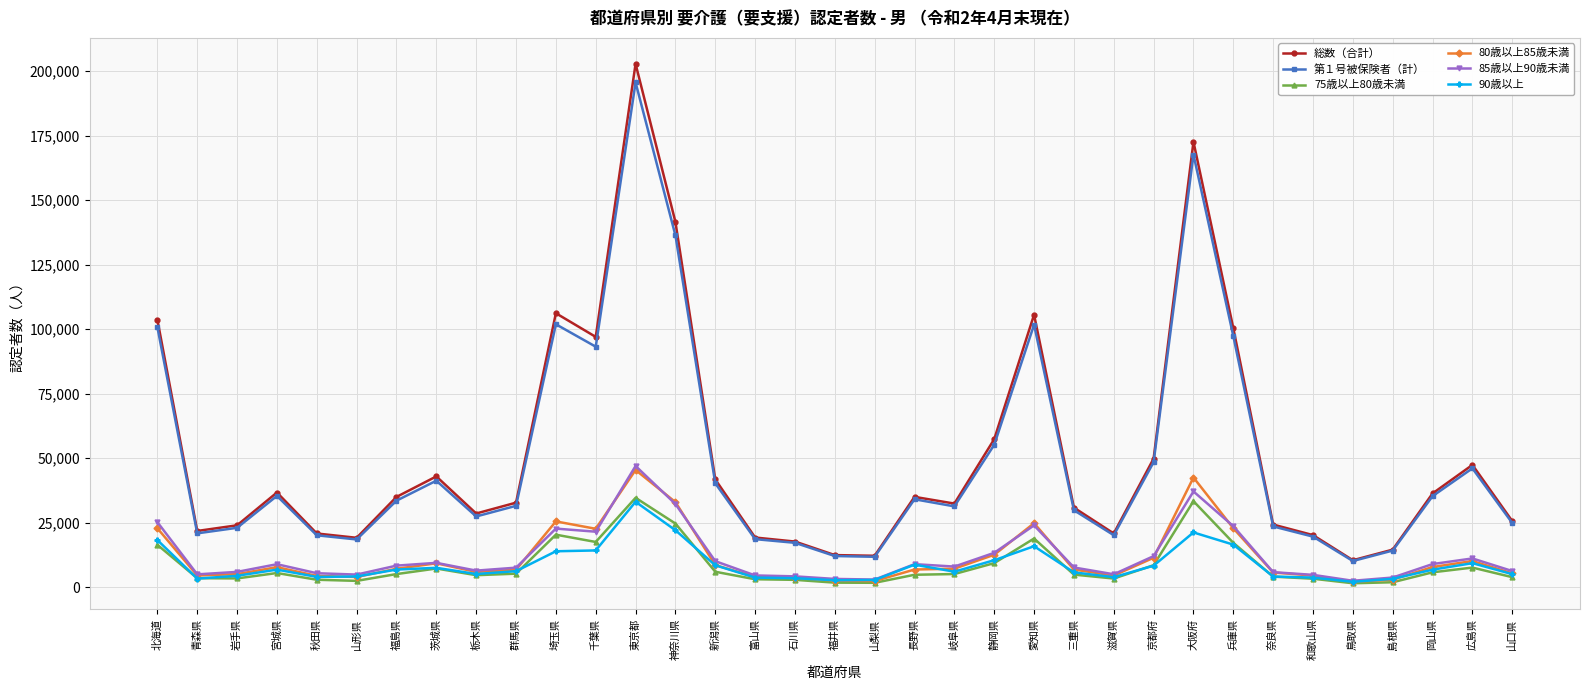

True or false: 85歳以上90歳未満 and 総数（合計） intersect in this chart.

False